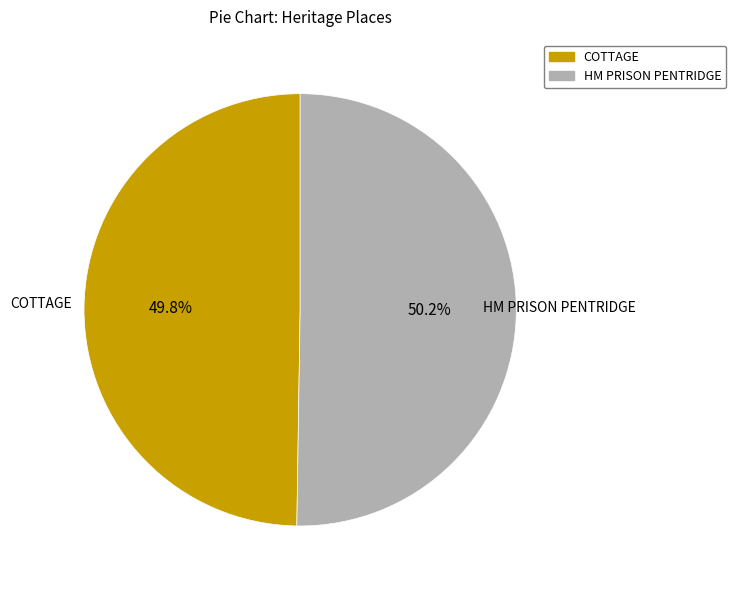

What is the total percentage of HM PRISON PENTRIDGE and COTTAGE?

100.0%